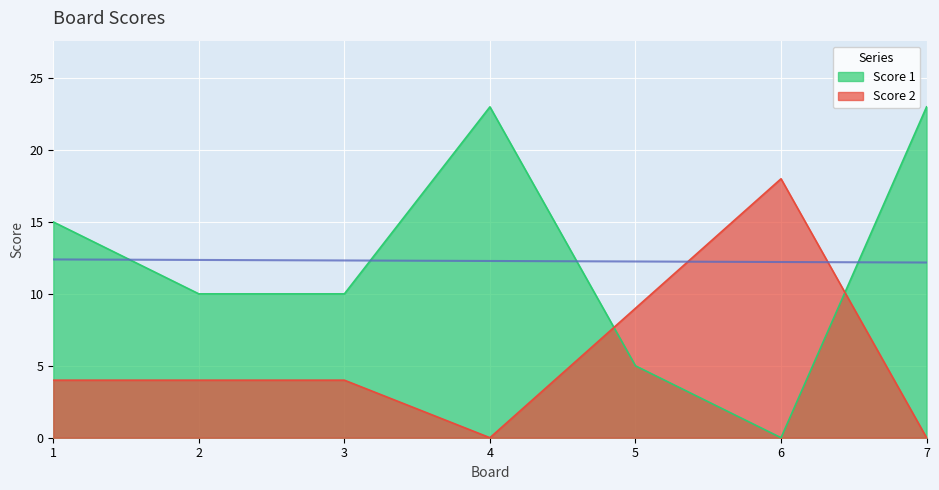

List the series in order of their overall mean, highest first.

Score 1, Score 2